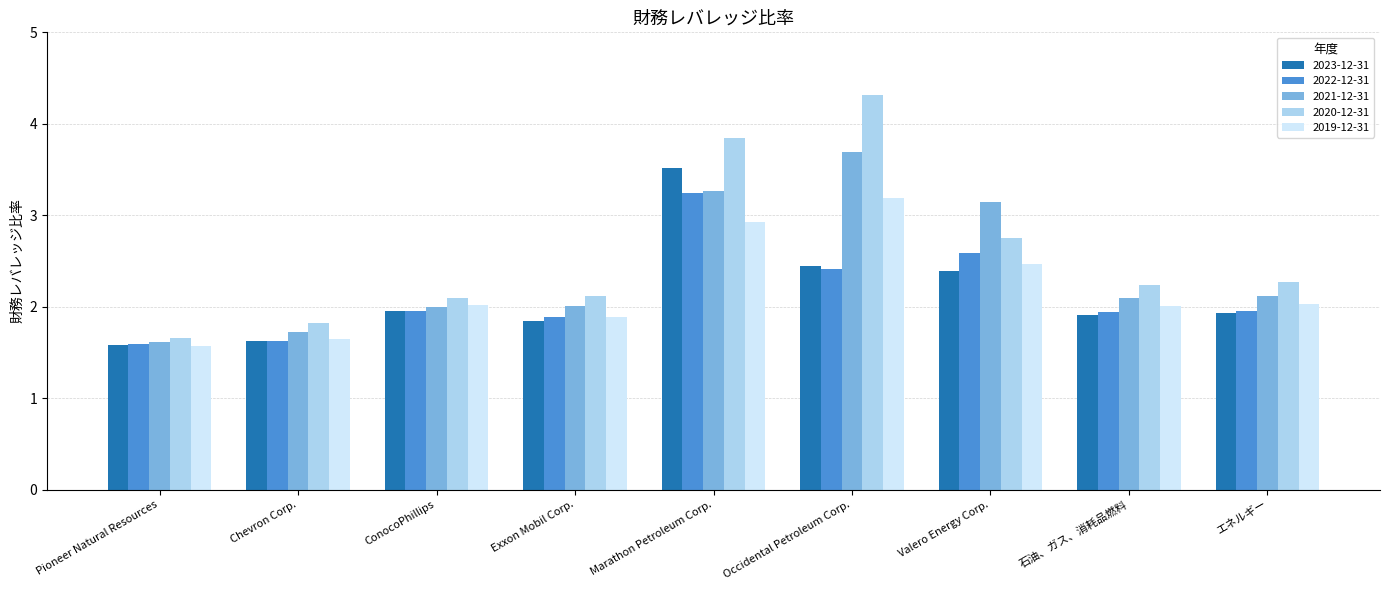

At which category is the sum across all series the highest?

Marathon Petroleum Corp.